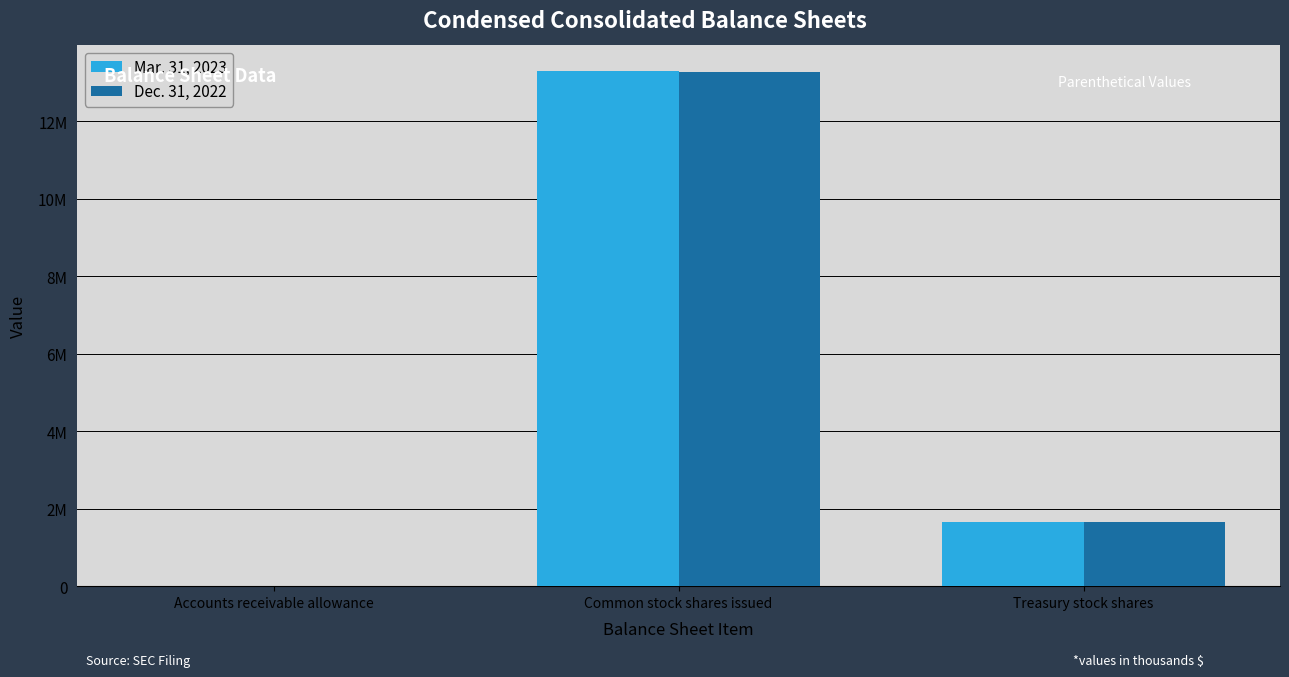

List the series in order of their overall mean, lowest first.

Dec. 31, 2022, Mar. 31, 2023